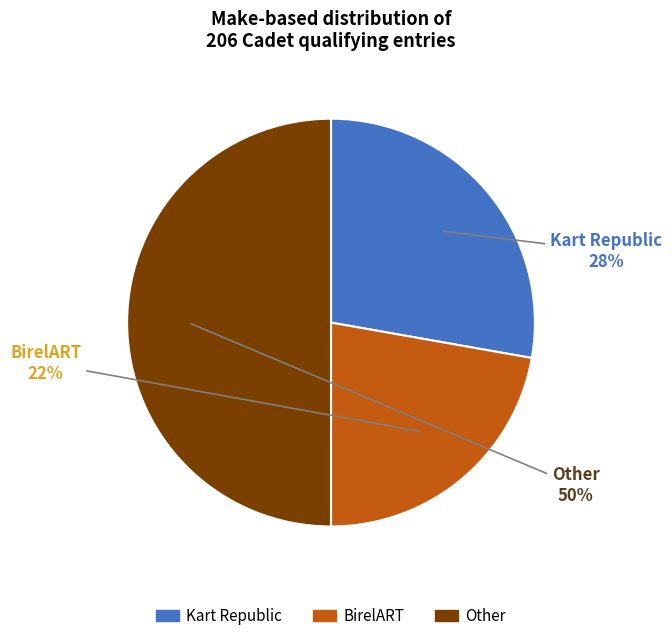

To the nearest percent, what is the average slice percentage?

33%